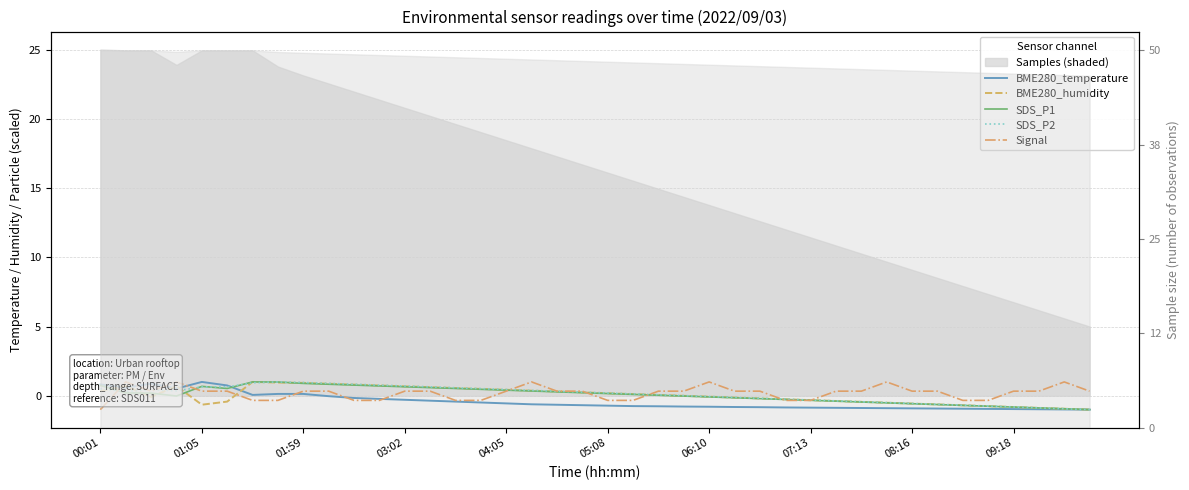

How many values in the Signal series exceed 0?

27